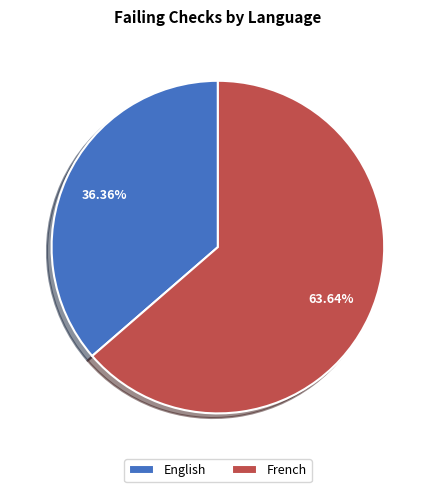

To the nearest percent, what is the difference between the largest and smallest slice percentages?

27%